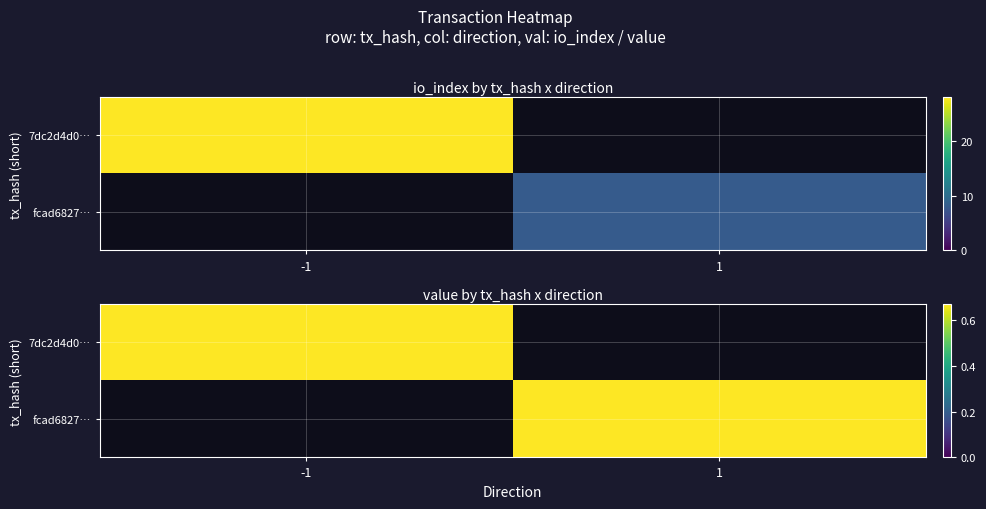

Which series has the largest range (max minus min)?

7dc2d4d0…